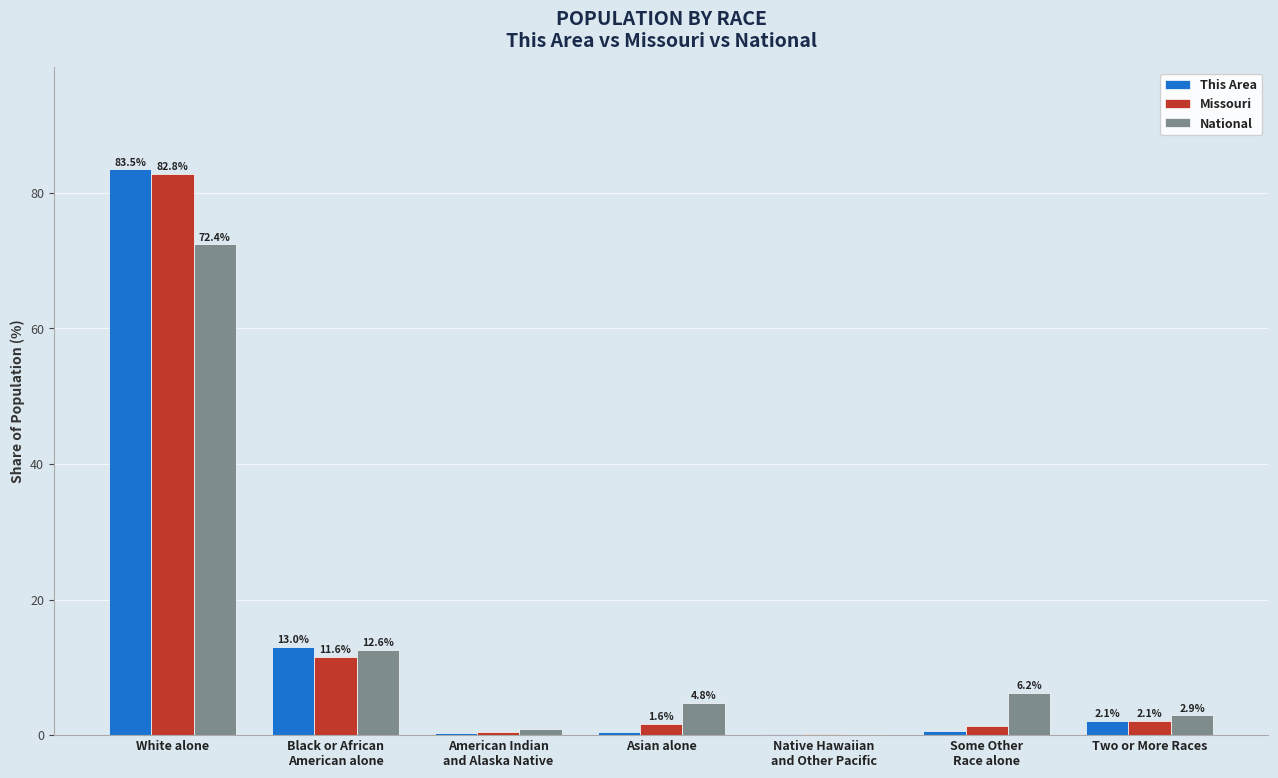

What are all the series names shown in the legend?

This Area, Missouri, National